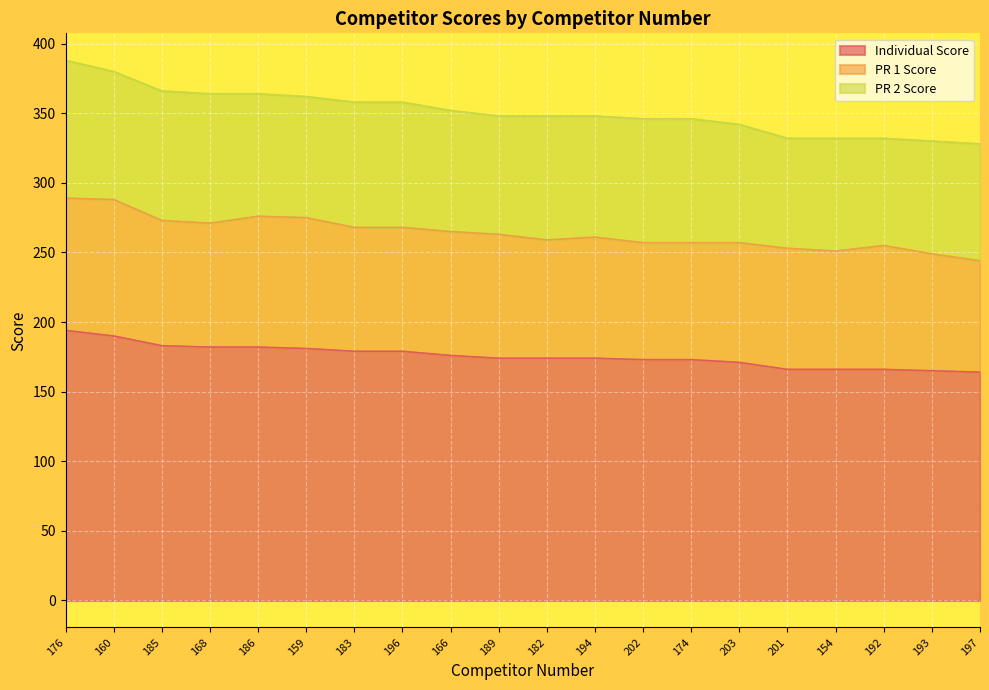

Which series has the largest total across all categories?

Individual Score